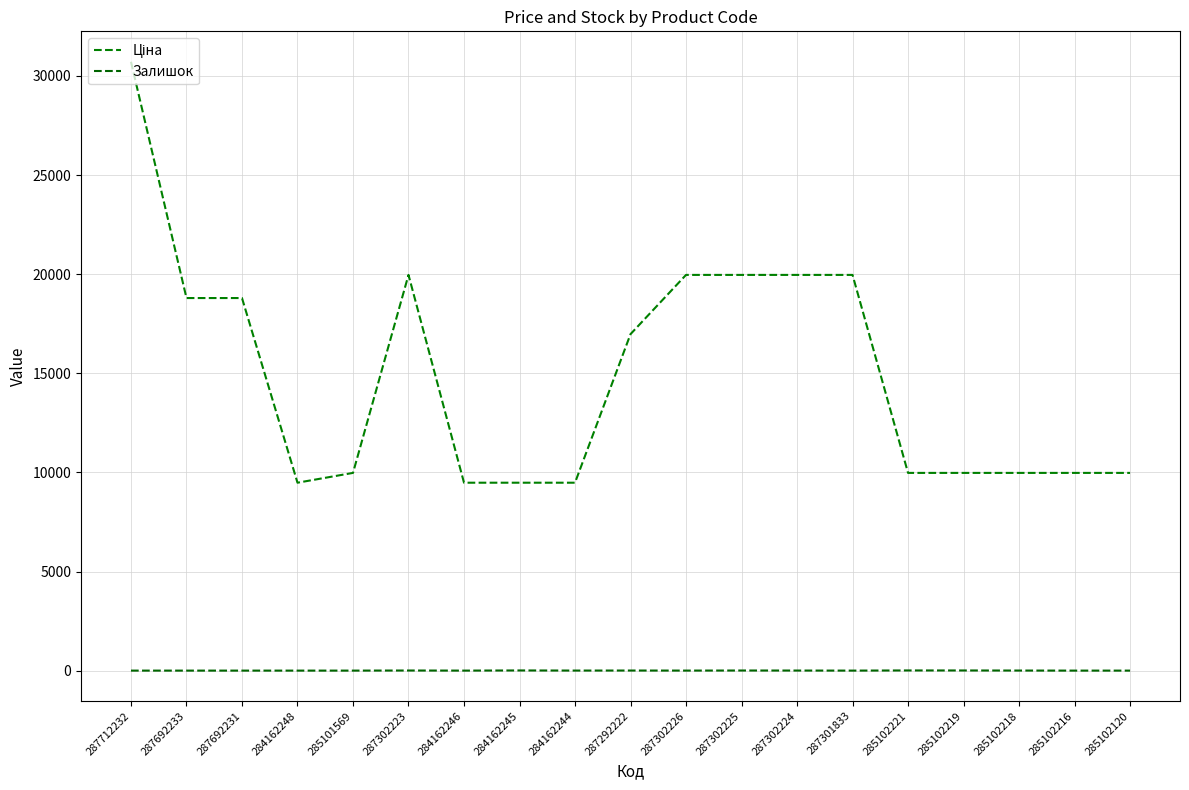

True or false: Залишок has more than 2 interior local peaks.

True